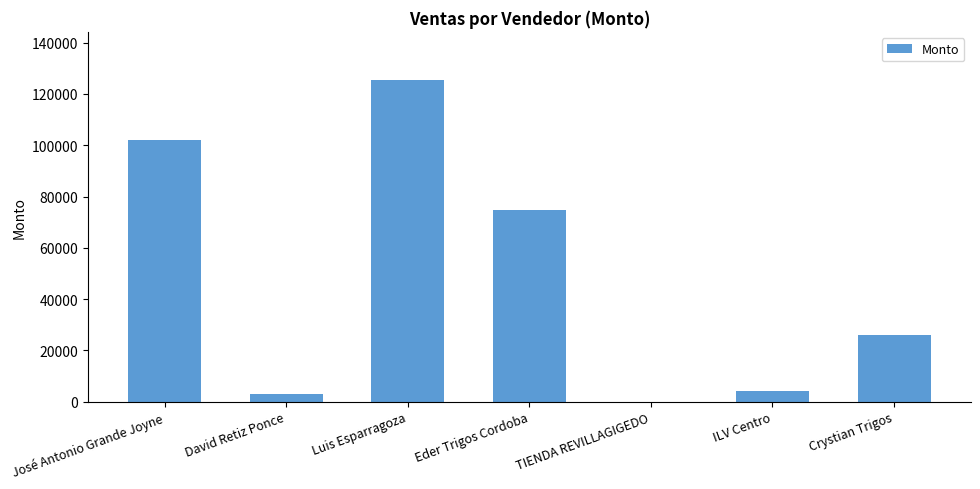

Reading right to left, extract all data points from this chart.

25860.0	4160.0	0.0	74580.6	125400.0	2868.5	102063.1